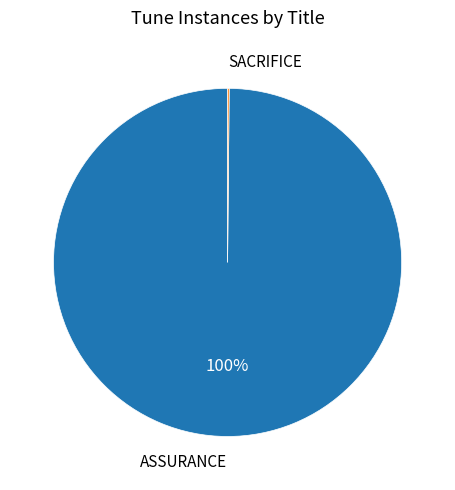

To the nearest percent, what is the difference between the largest and smallest slice percentages?

100%